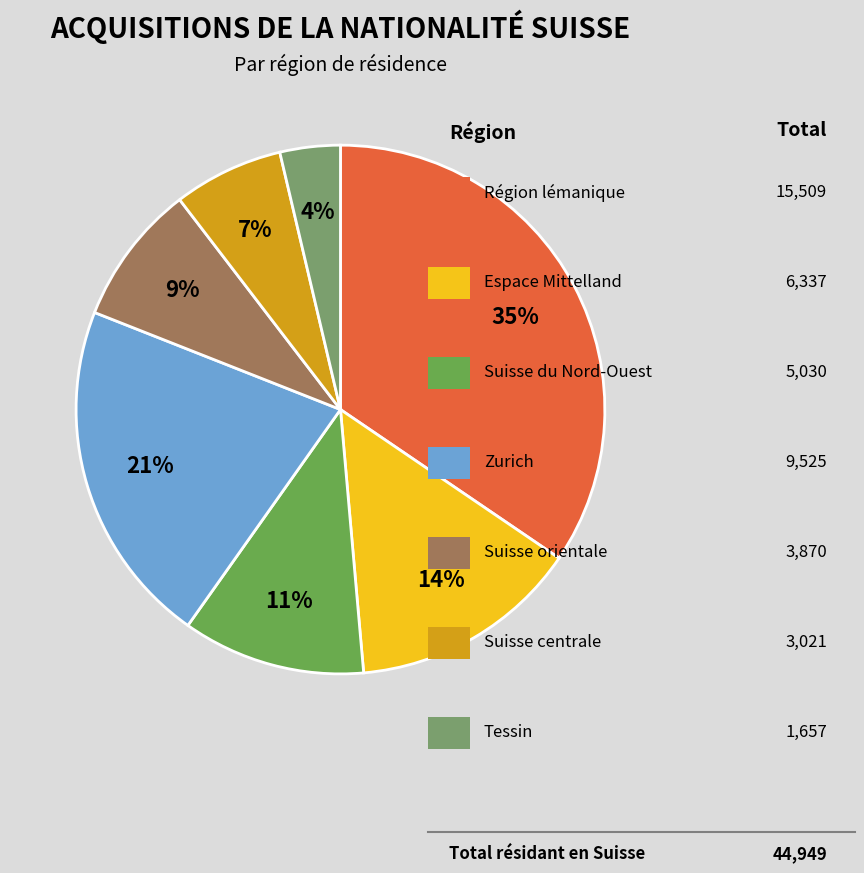

Does any single category account for the majority?

No